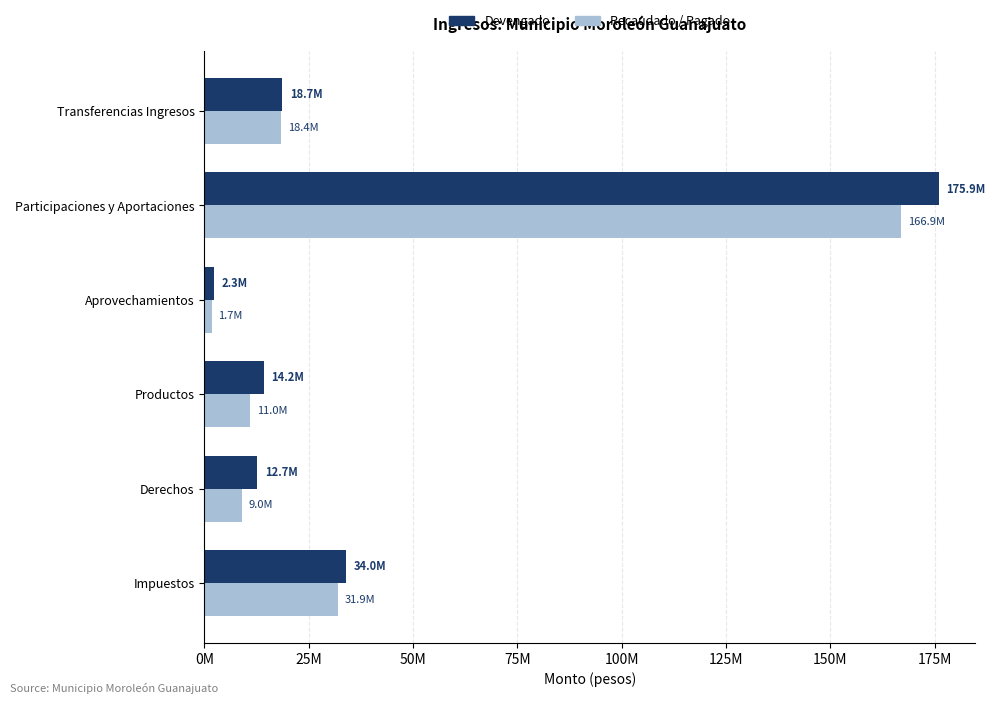

At how many categories does at least one series exceed 15482779?

3